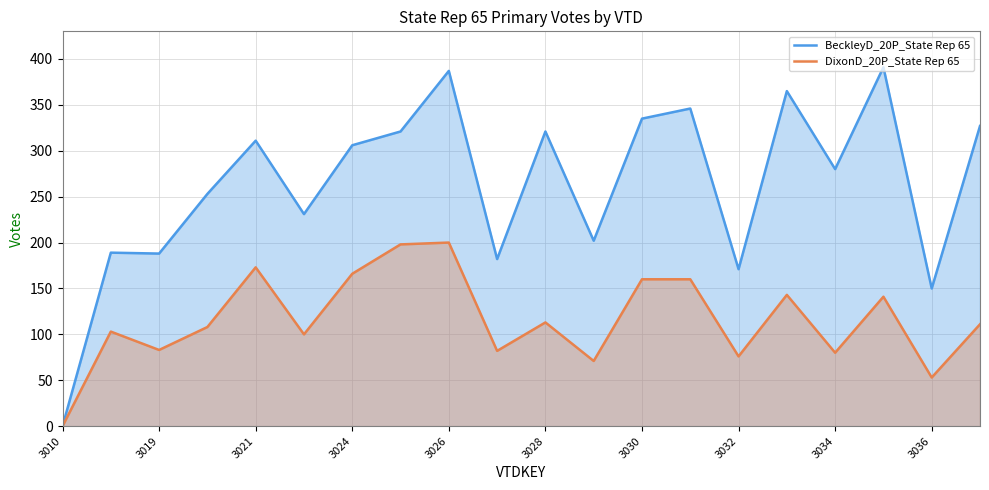

At 3019, list the series in order from smallest to largest.

DixonD_20P_State Rep 65, BeckleyD_20P_State Rep 65